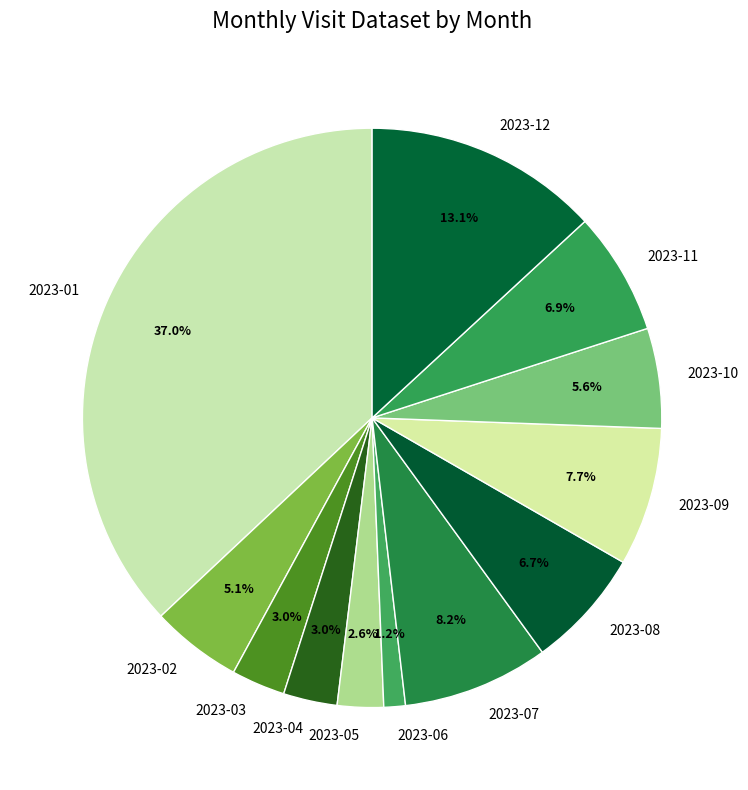

What percentage do 2023-01 and 2023-09 together represent?

44.7%